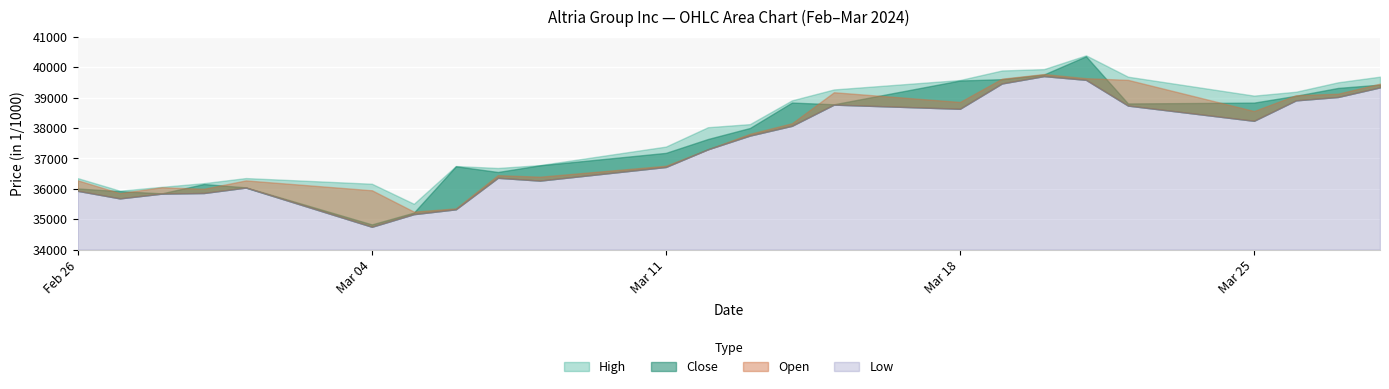

What is the average value of the Low series?

37398